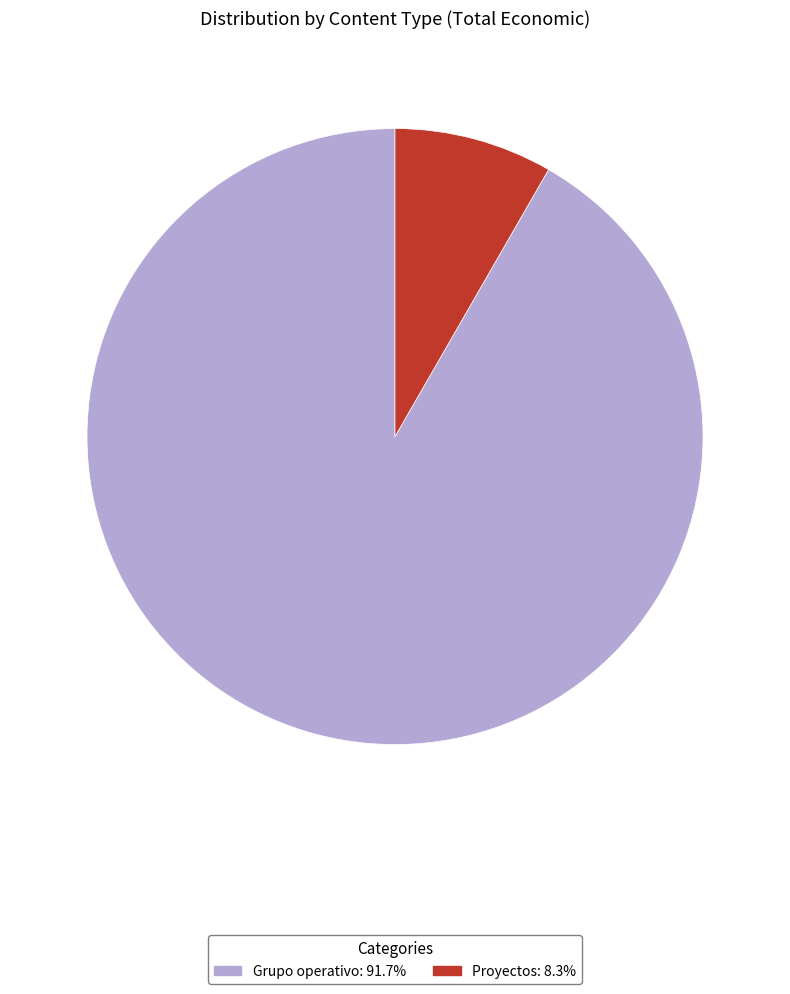

Is there a majority slice in this chart?

Yes